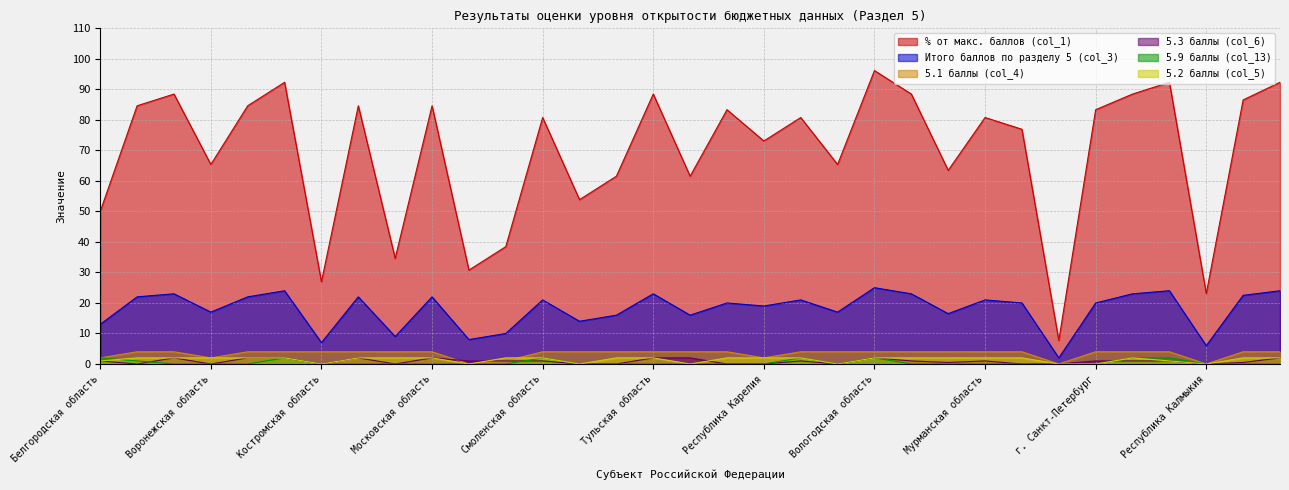

The 5.2 баллы (col_5) series shows 2.8 at Вологодская область. True or false?

False